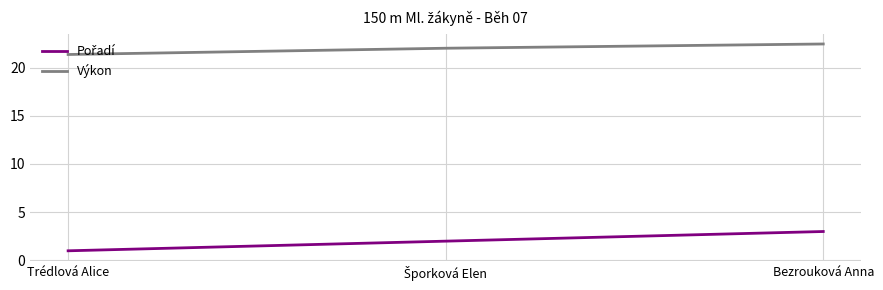

What position from the left is Bezrouková Anna?

3